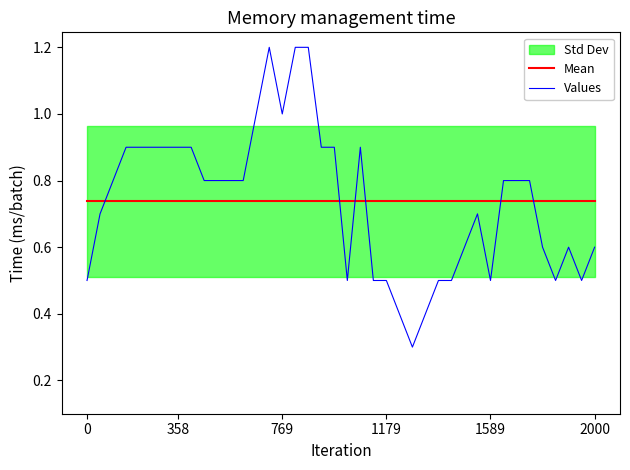

How many intersections are there between Mean and Values?

6